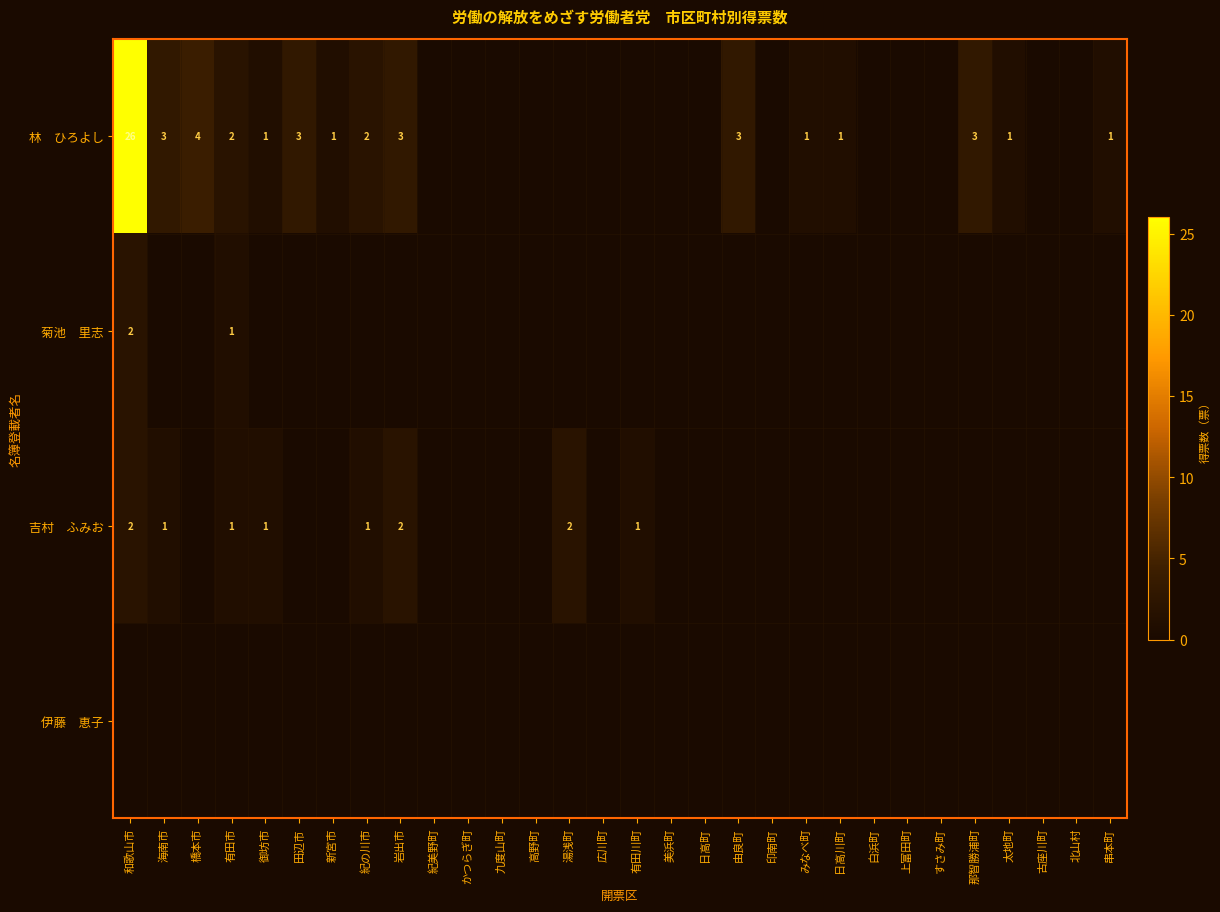

At how many categories does at least one series exceed 10?

1